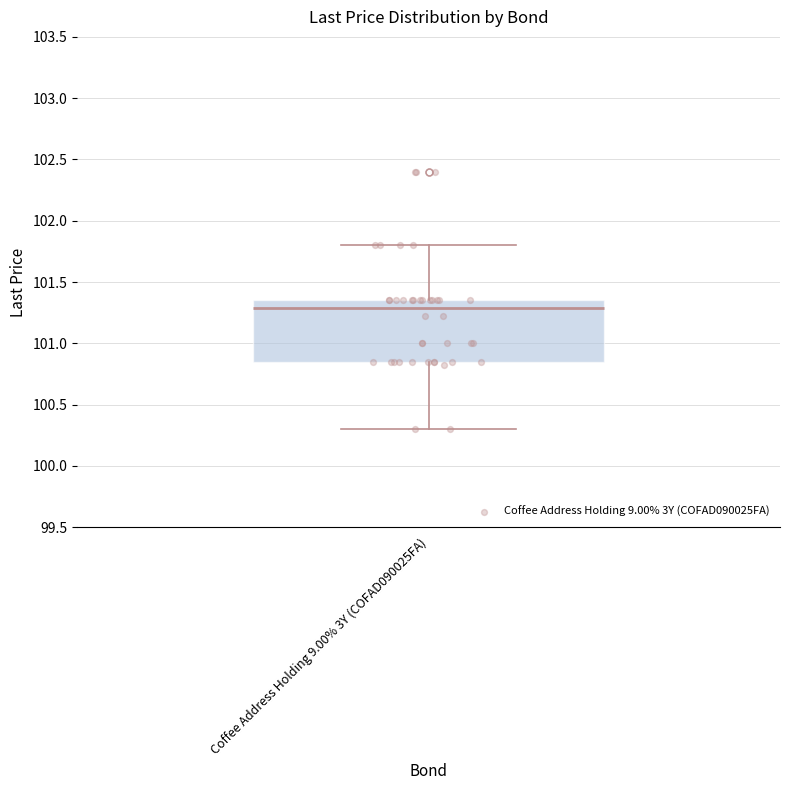

Read this box plot against the y-axis: the position of the median line, the range covered by the box, and the ends of both whiskers. The values are not printed on the chart, so give them approximately, as read against the axis.

median 101.30, box 100.85 to 101.35, whiskers 100.30 to 101.80